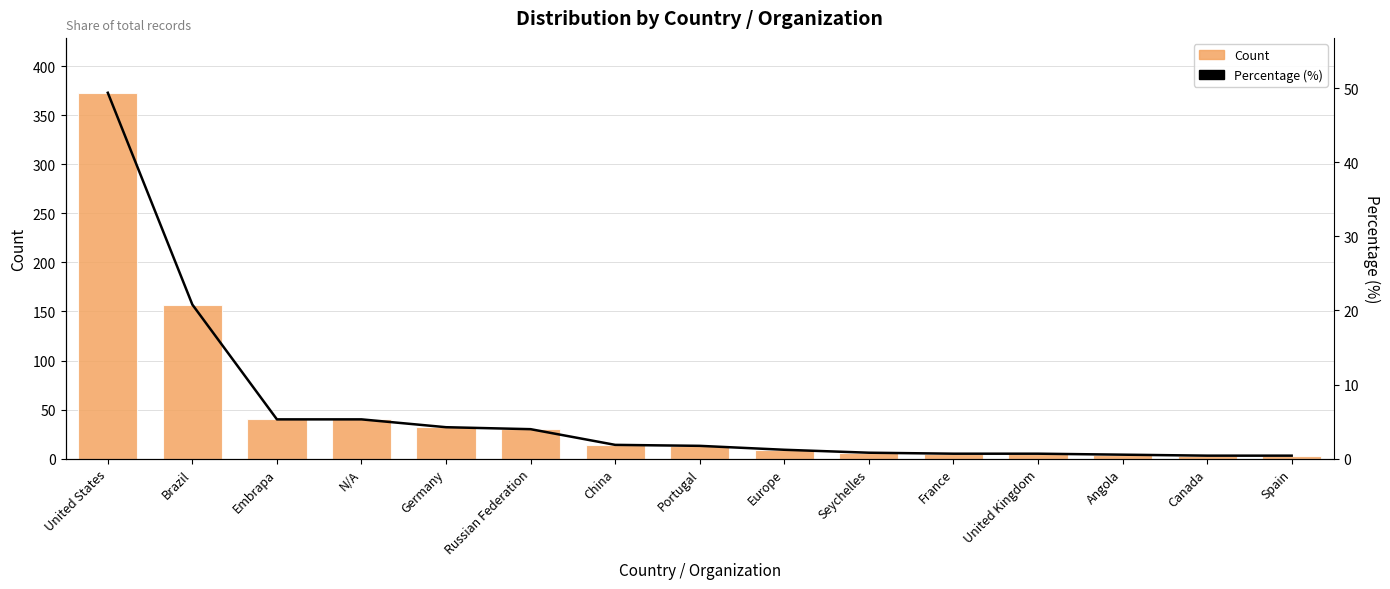

What is the difference between the highest and lowest values at Russian Federation?

26.0